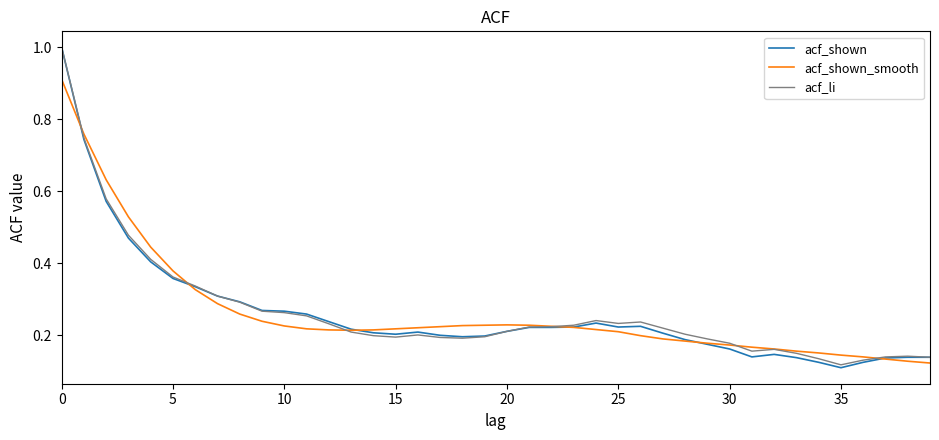

Which series has the widest spread of values?

acf_shown